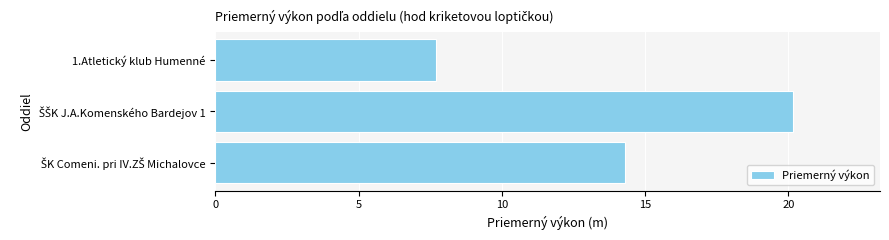

What is the difference between the maximum and minimum values?

12.5